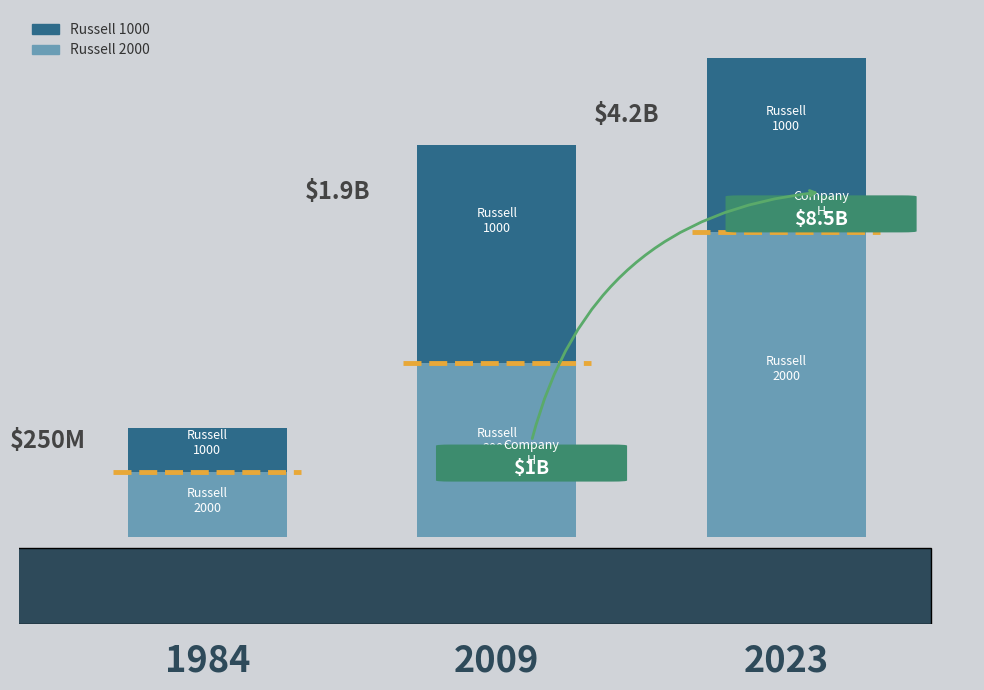

What is the difference between the maximum and minimum values in the Russell 1000 series?

17